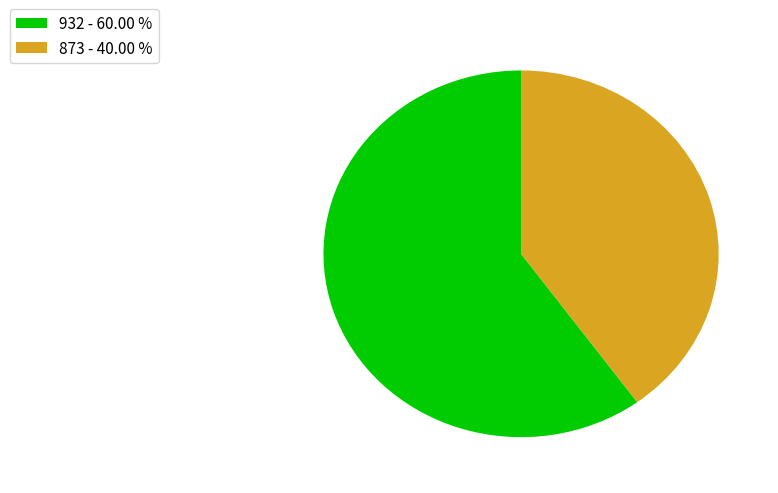

Combined, do 932 - 60.00 % and 873 - 40.00 % account for over 50%?

Yes